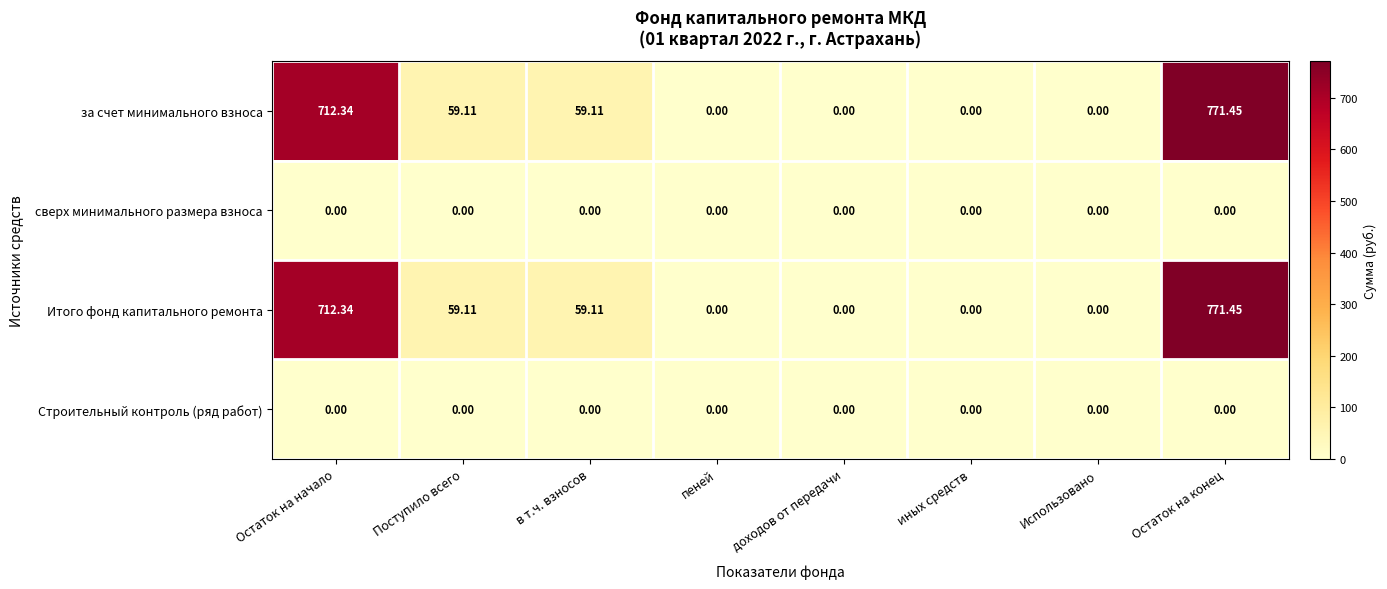

At which category is the sum across all series the highest?

Остаток на конец